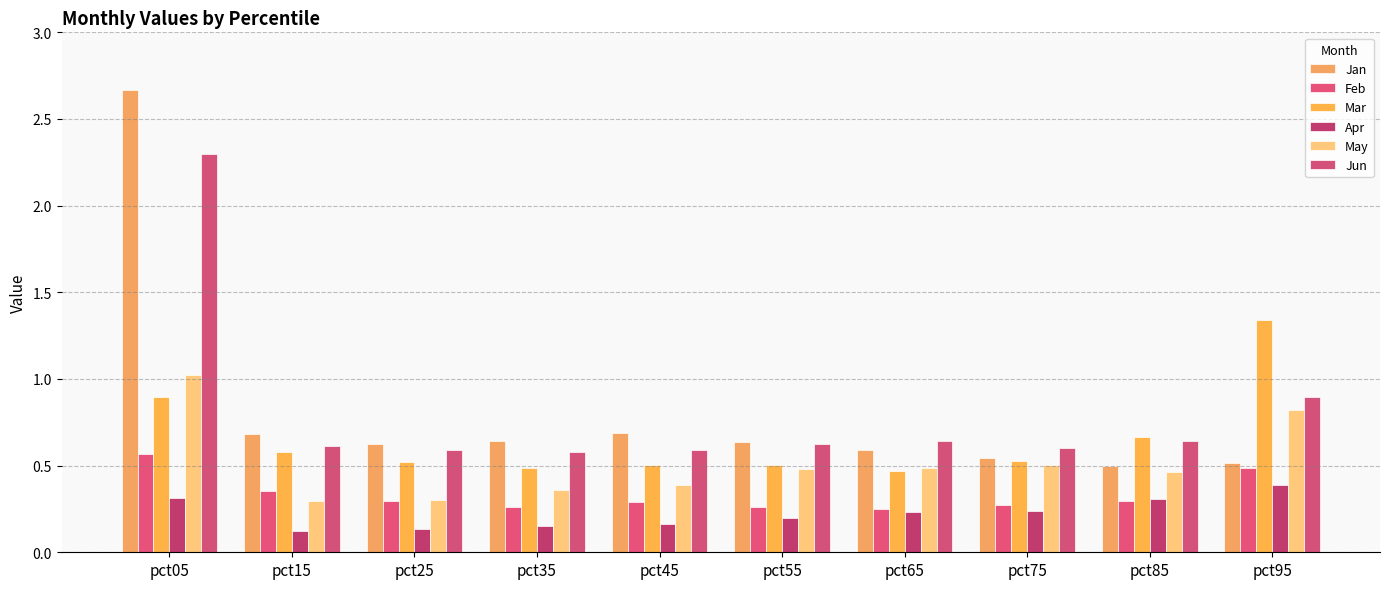

What is the difference between the highest and lowest values at pct45?

0.5